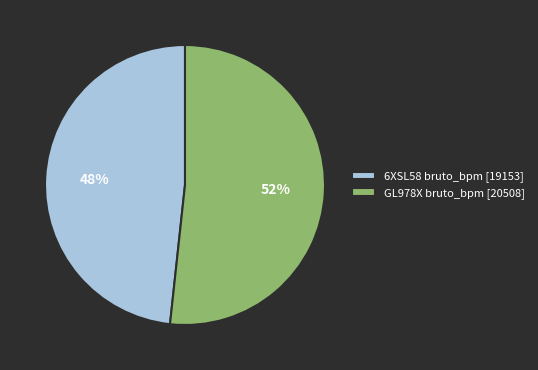

To the nearest percent, what percentage of the pie is 6XSL58 bruto_bpm [19153]?

48%